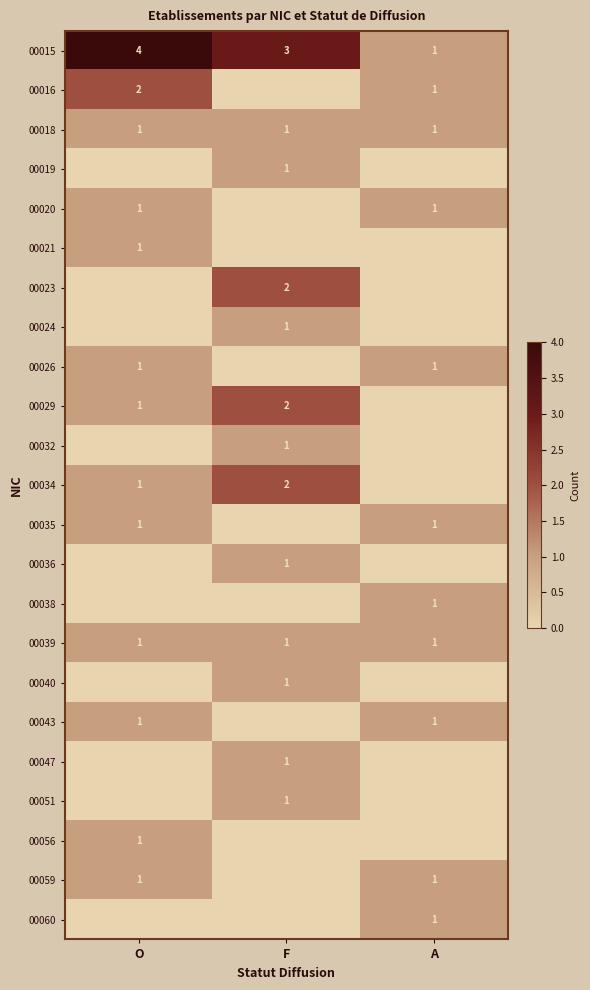

Is it true that 00015 equals 7 at O?

False